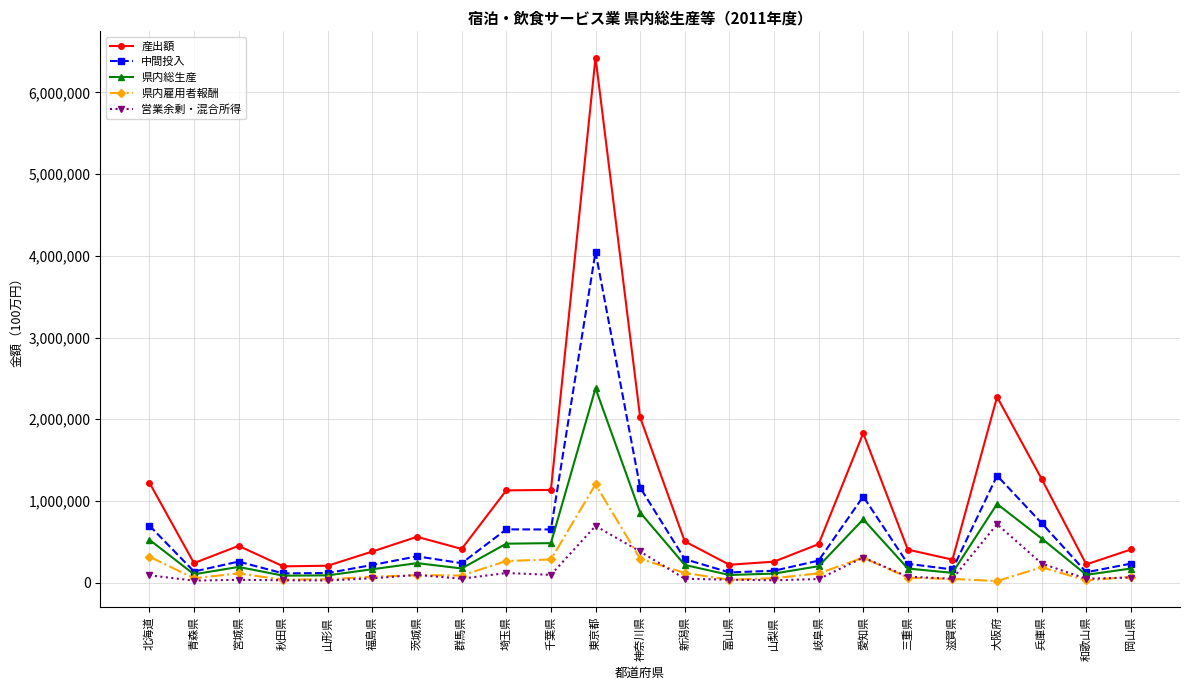

Is it true that 産出額 equals 10274805 at 東京都?

False